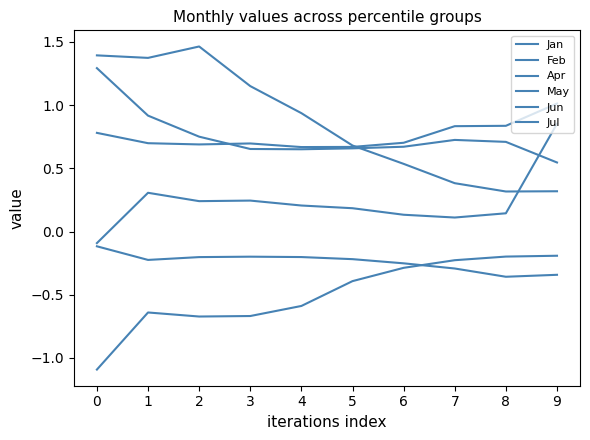

Is the value of Feb at 1 greater than the value of Jan at 5?

Yes